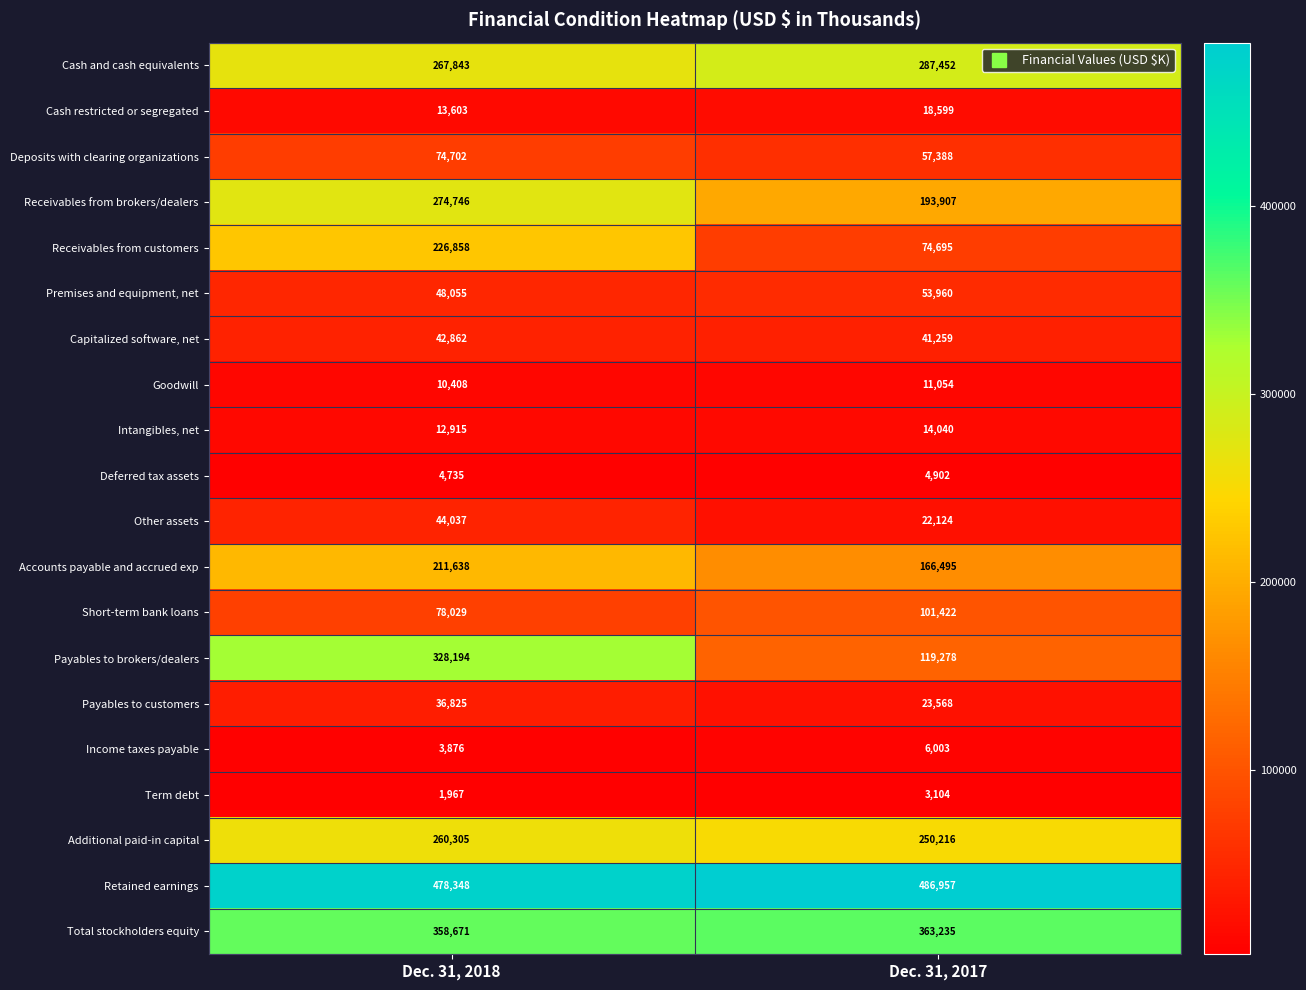

The value of Retained earnings at Dec. 31, 2018 is 478348. True or false?

True